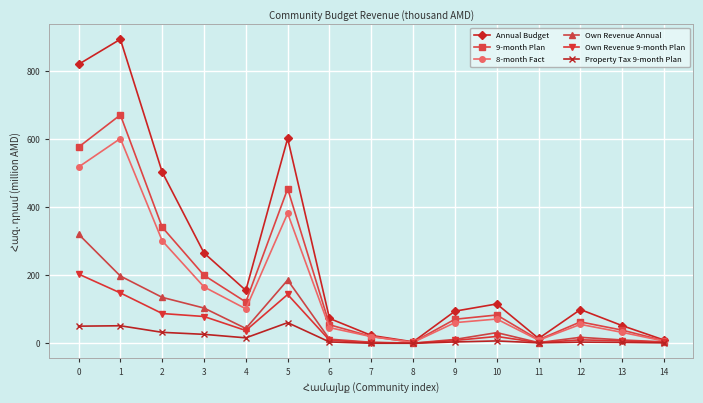

How many interior local valleys does the Annual Budget series have?

3